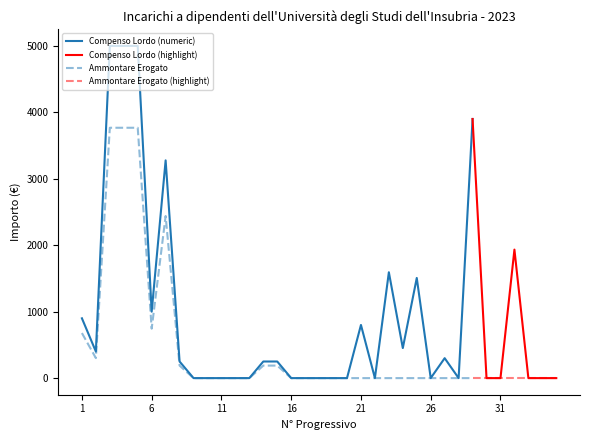

Is it true that Ammontare Erogato equals 0.0 at 28?

True